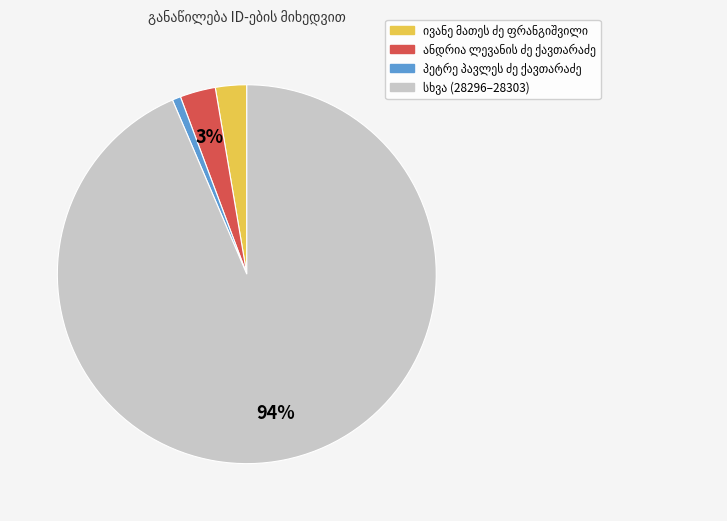

To the nearest percent, what is the average slice percentage?

25%